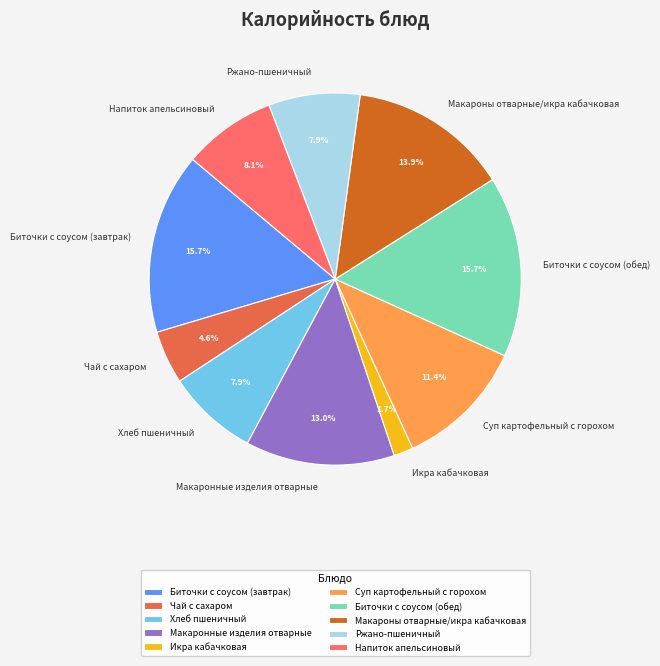

How many slices are in this pie chart?

10